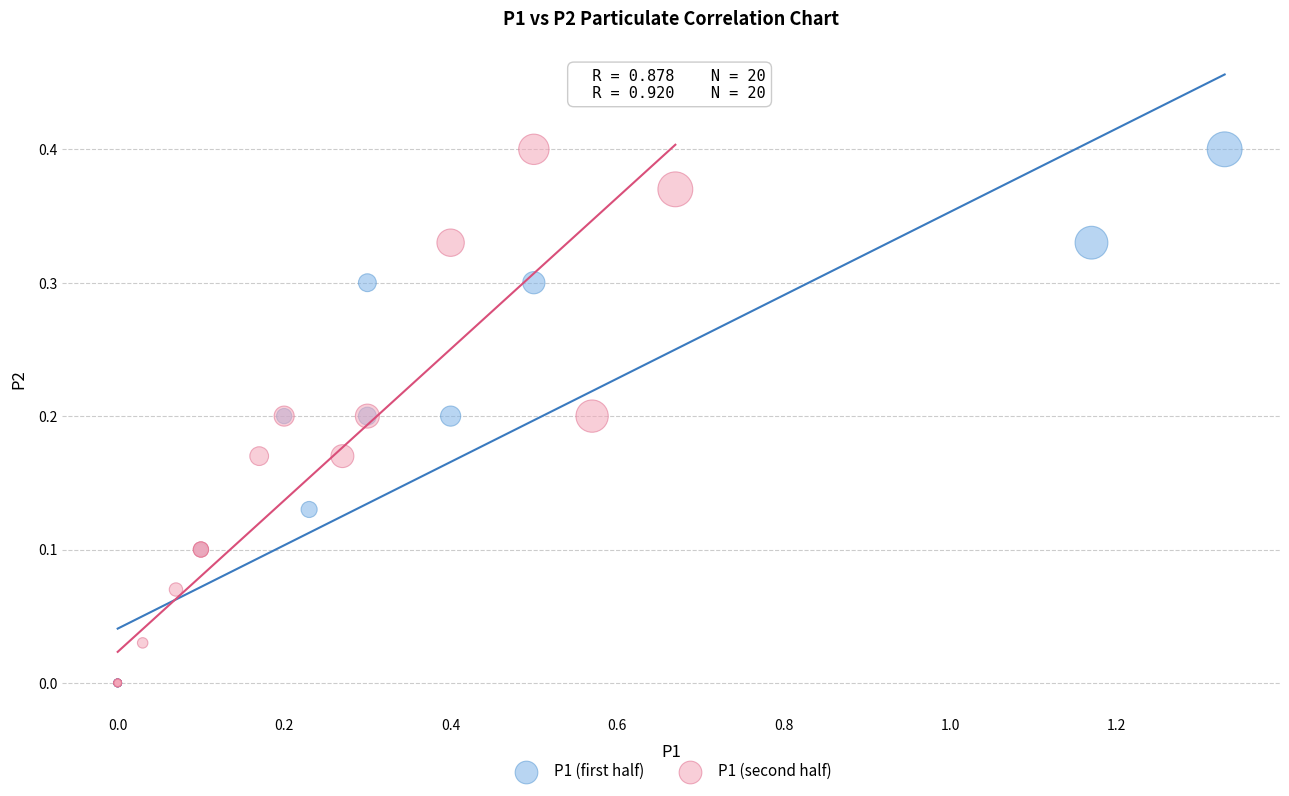

What are all the series names shown in the legend?

P1 (first half), P1 (second half)